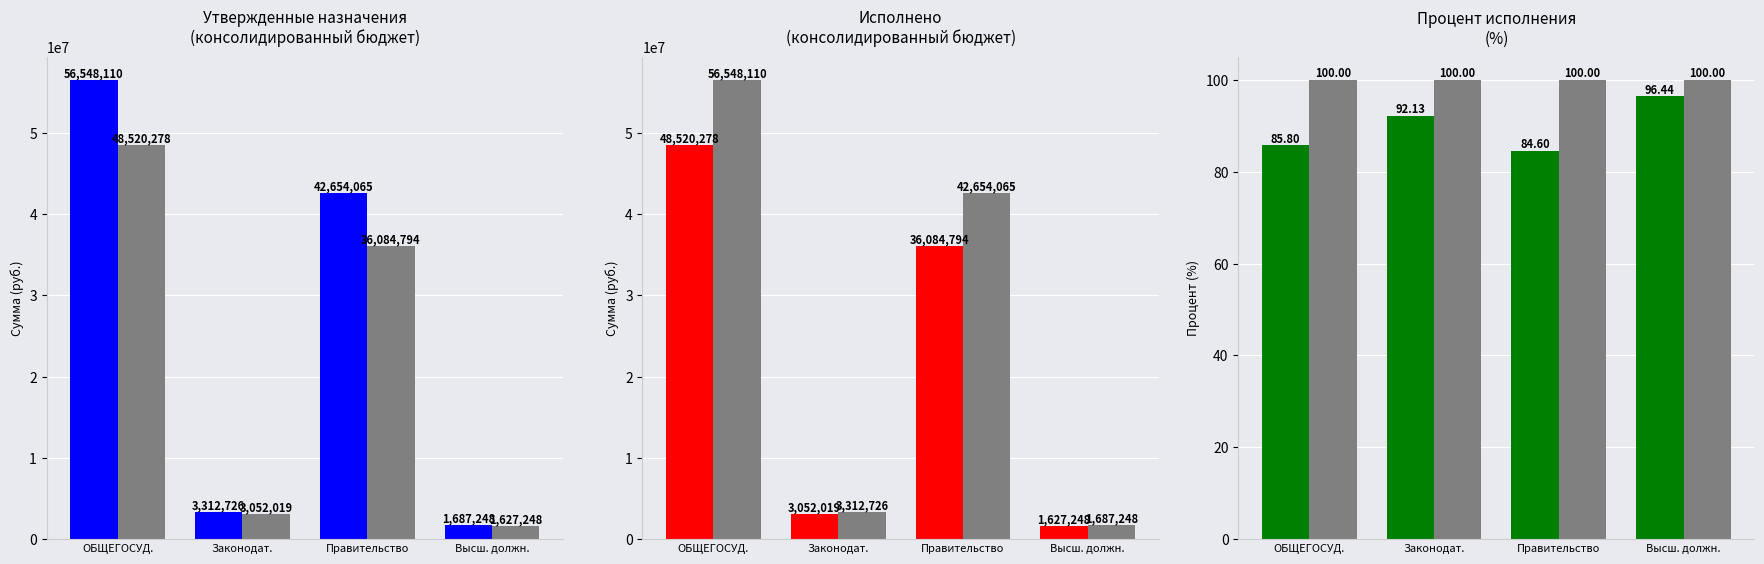

Reading left to right, extract all data points from this chart.

Утвержденные (консол. бюджет): 56548109.9	3312725.9	42654064.9	1687248.1
gray_series: 100.0	100.0	100.0	100.0
Исполнено (консол. бюджет): 48520278.0	3052019.5	36084793.5	1627248.1
ratio: 85.8	92.1	84.6	96.4